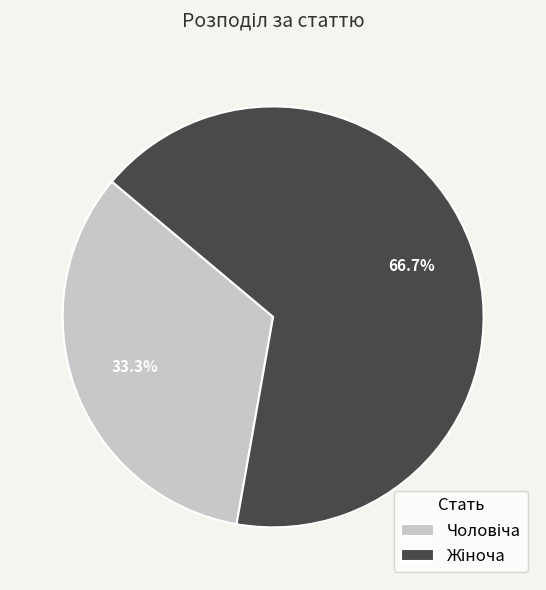

To the nearest percent, what is the average slice percentage?

50%